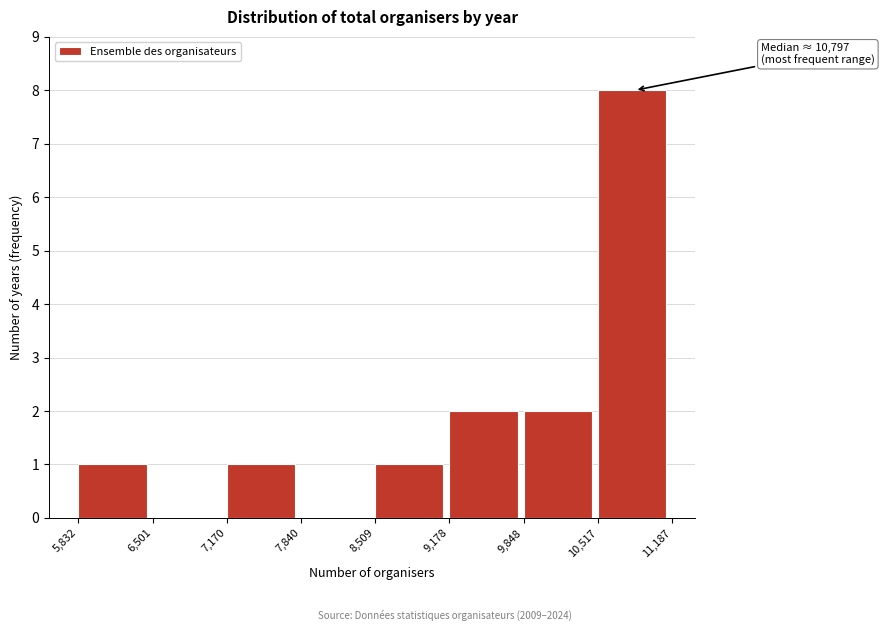

Which range on the x-axis has the tallest bar?

10,517 to 11,187